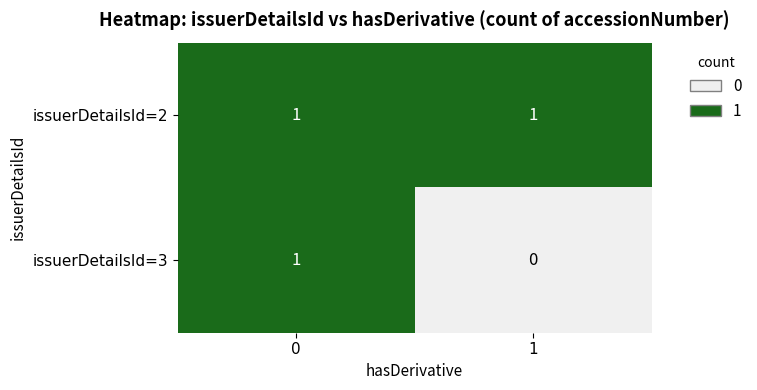

What is the total value across all series at 0?

2